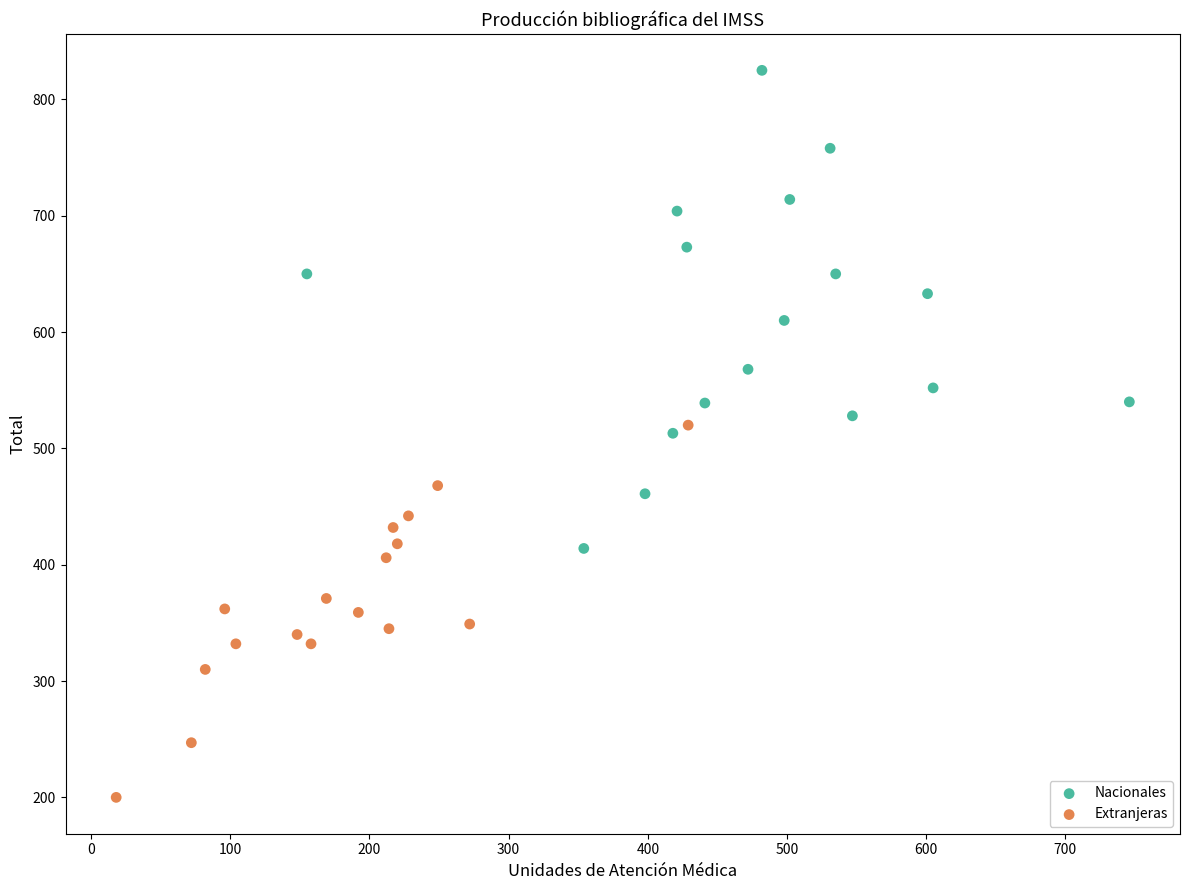

Which series has the widest spread of Y values?

Nacionales